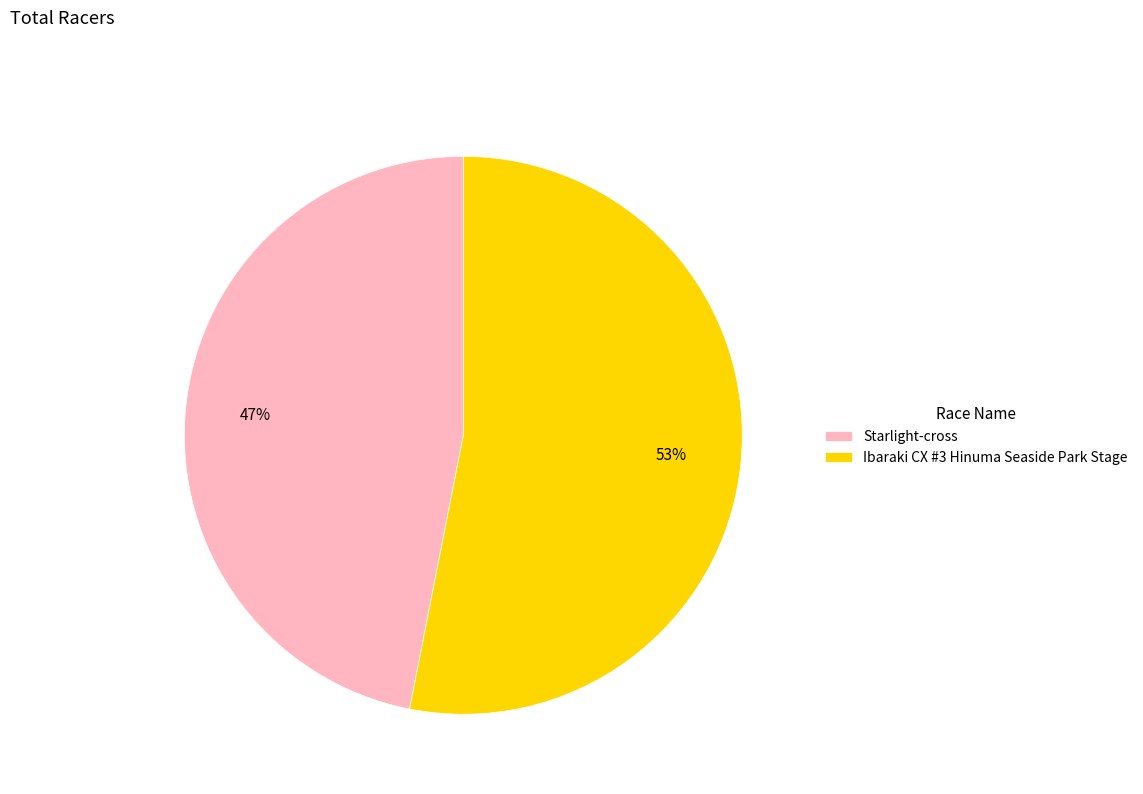

How many segments does this pie chart have?

2